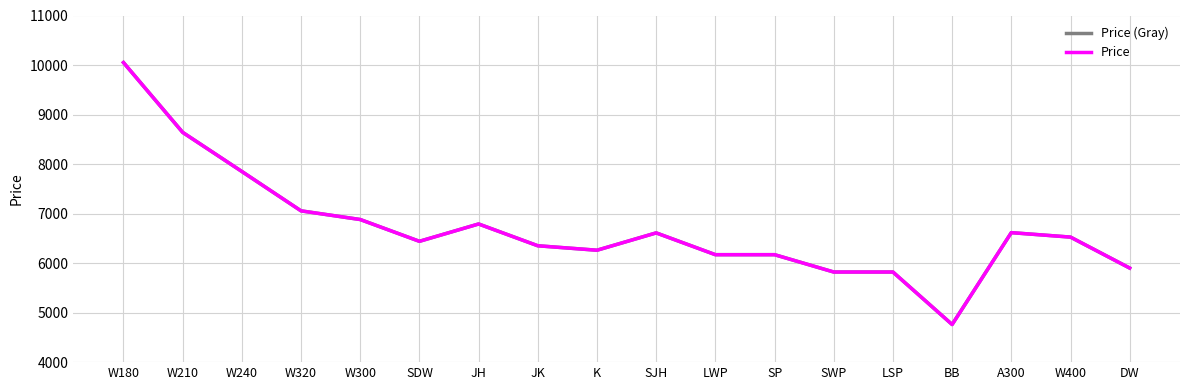

True or false: Price (Gray) and Price cross at least once.

False